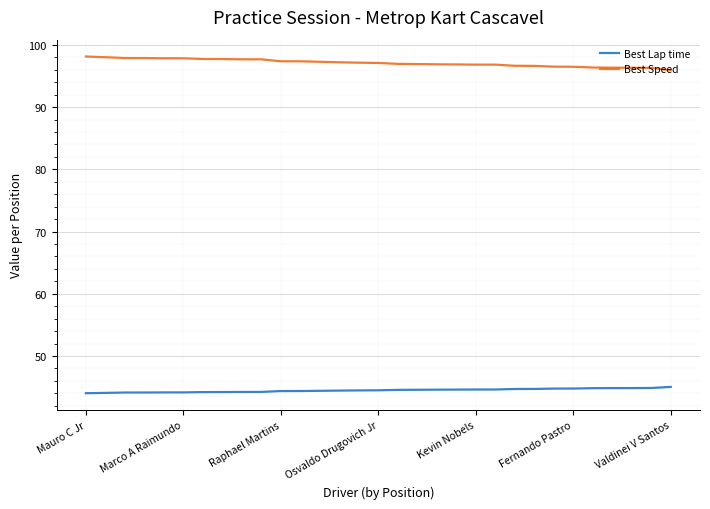

What is the minimum value shown in the chart?

44.0